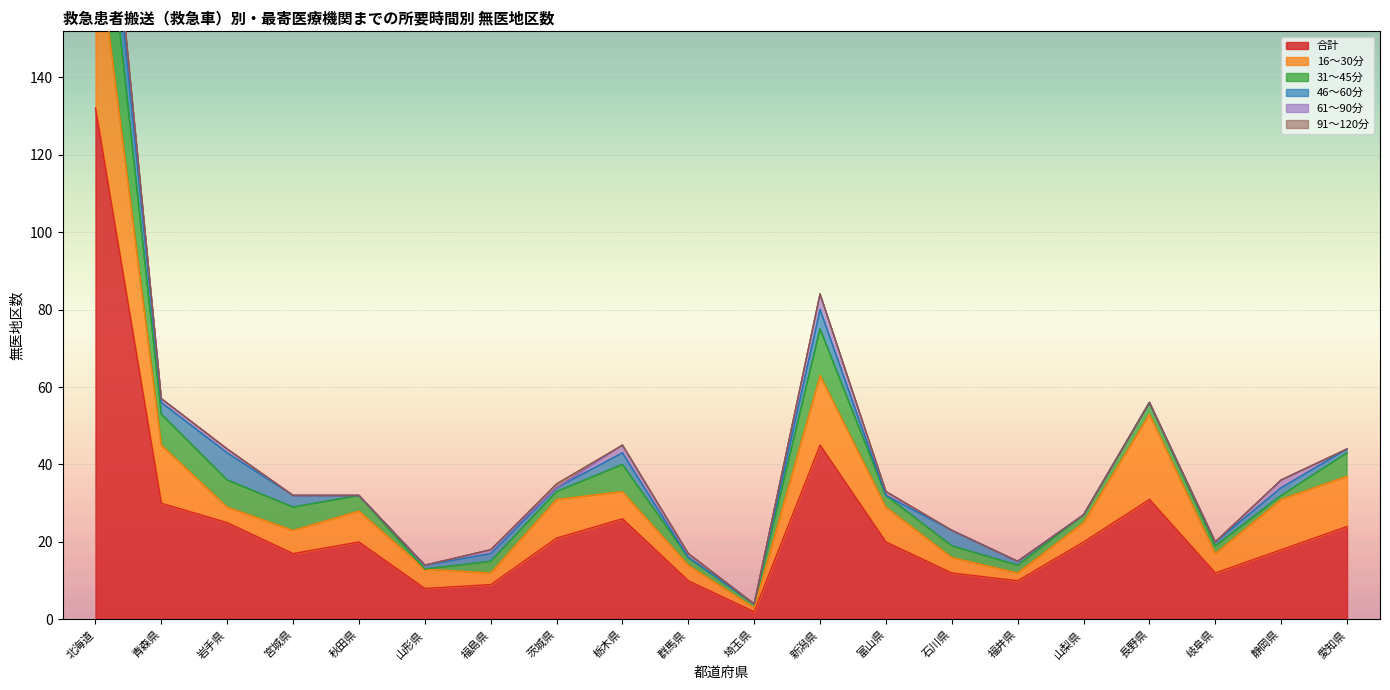

How many 61～90分 values are between 0 and 1?

16